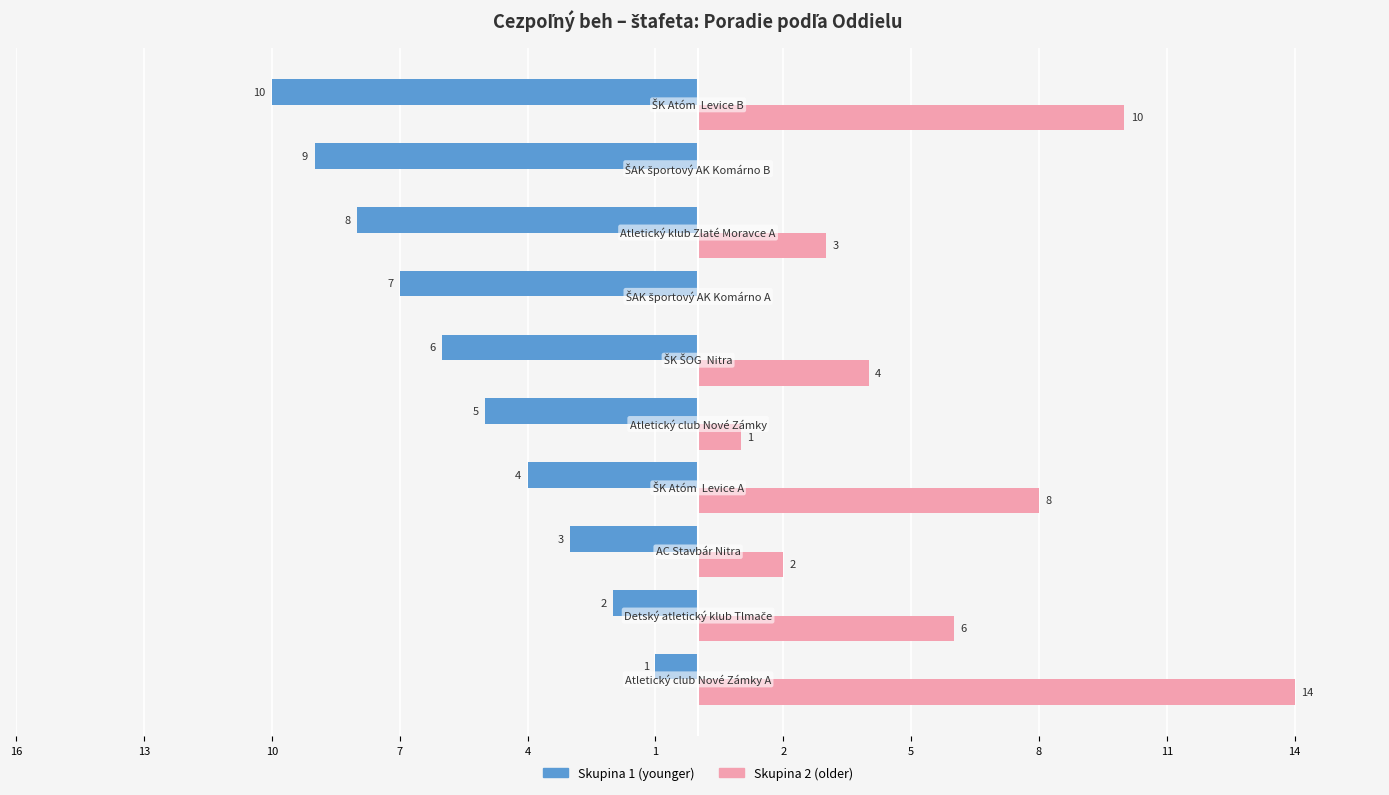

What is the difference between the maximum and minimum values in the Skupina 1 (younger) series?

9